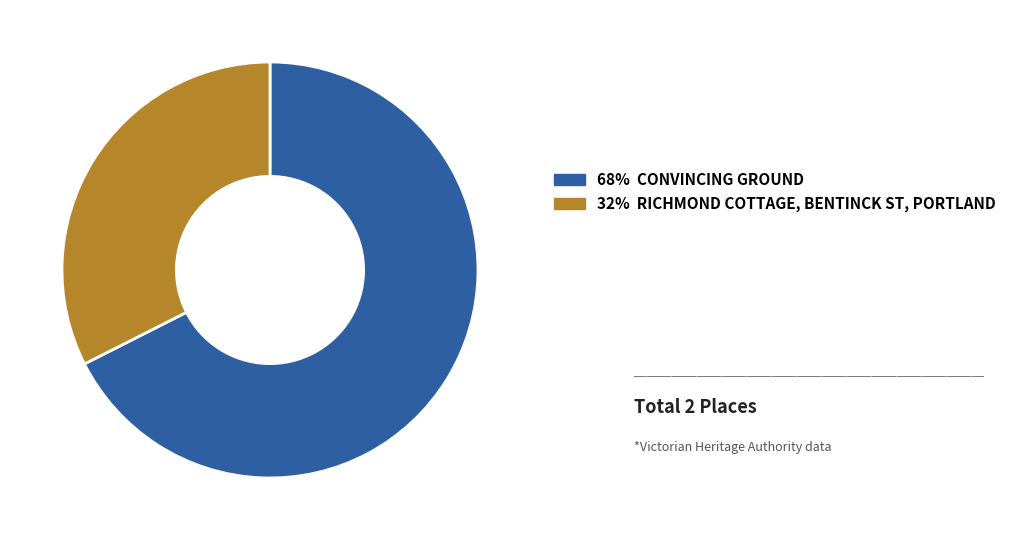

Is there any slice that represents more than half of the pie?

Yes